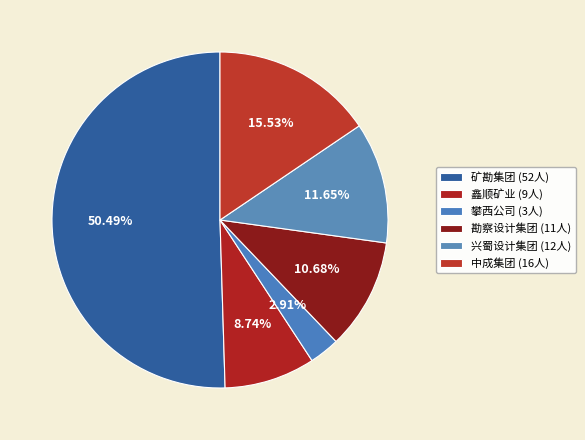

What is the change in value from 攀西公司 to 勘察设计集团?

+8